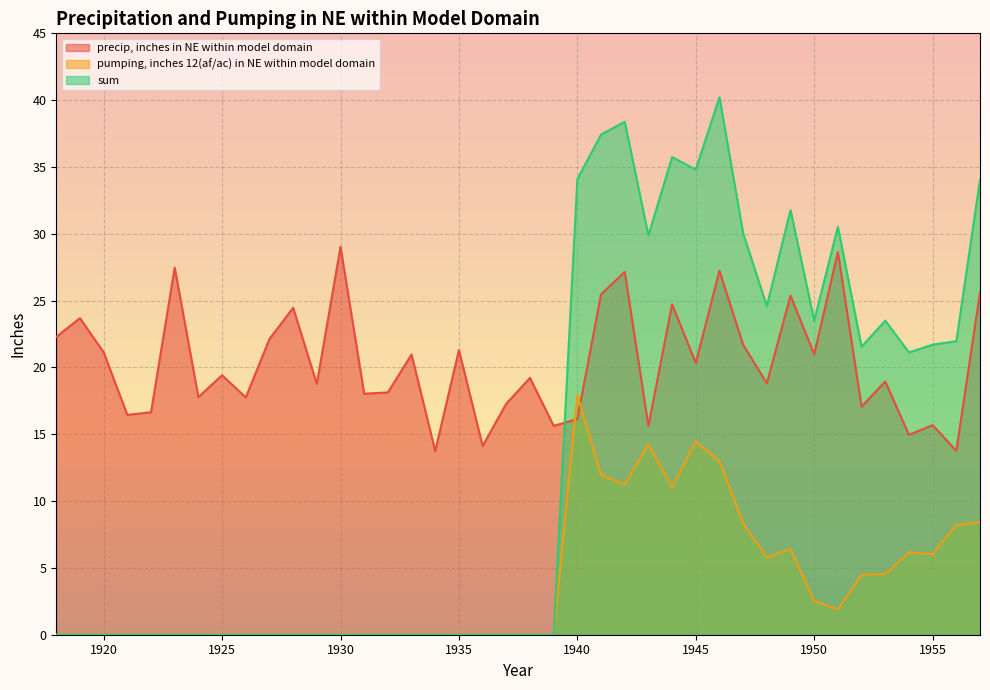

Reading left to right, list all the values displayed in this chart.

precip, inches in NE within model domain: 22.3	23.7	21.1	16.5	16.6	27.5	17.8	19.4	17.8	22.1	24.5	18.8	29.0	18.0	18.1	21.0	13.7	21.3	14.1	17.3	19.2	15.6	16.1	25.5	27.1	15.6	24.7	20.3	27.2	21.7	18.8	25.4	21.0	28.6	17.1	19.0	15.0	15.7	13.8	25.6
pumping, inches 12(af/ac) in NE within model domain: 0.0	0.0	0.0	0.0	0.0	0.0	0.0	0.0	0.0	0.0	0.0	0.0	0.0	0.0	0.0	0.0	0.0	0.0	0.0	0.0	0.0	0.0	17.9	12.0	11.2	14.3	11.0	14.5	13.0	8.3	5.8	6.4	2.5	1.9	4.5	4.5	6.2	6.0	8.2	8.4
sum: 0.0	0.0	0.0	0.0	0.0	0.0	0.0	0.0	0.0	0.0	0.0	0.0	0.0	0.0	0.0	0.0	0.0	0.0	0.0	0.0	0.0	0.0	34.1	37.4	38.4	29.9	35.7	34.8	40.2	30.0	24.6	31.8	23.5	30.5	21.5	23.5	21.1	21.7	22.0	34.0